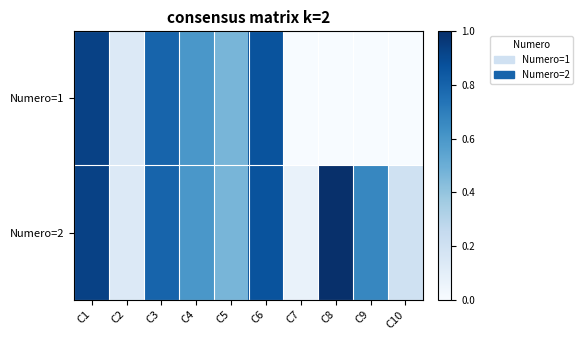

Reading left to right, what are all the values shown in this chart?

Numero=1: C1=0.9	C2=0.1	C3=0.8	C4=0.6	C5=0.5	C6=0.9	C7=0.0	C8=0.0	C9=0.0	C10=0.0
Numero=2: C1=0.9	C2=0.1	C3=0.8	C4=0.6	C5=0.5	C6=0.9	C7=0.1	C8=1.0	C9=0.7	C10=0.2